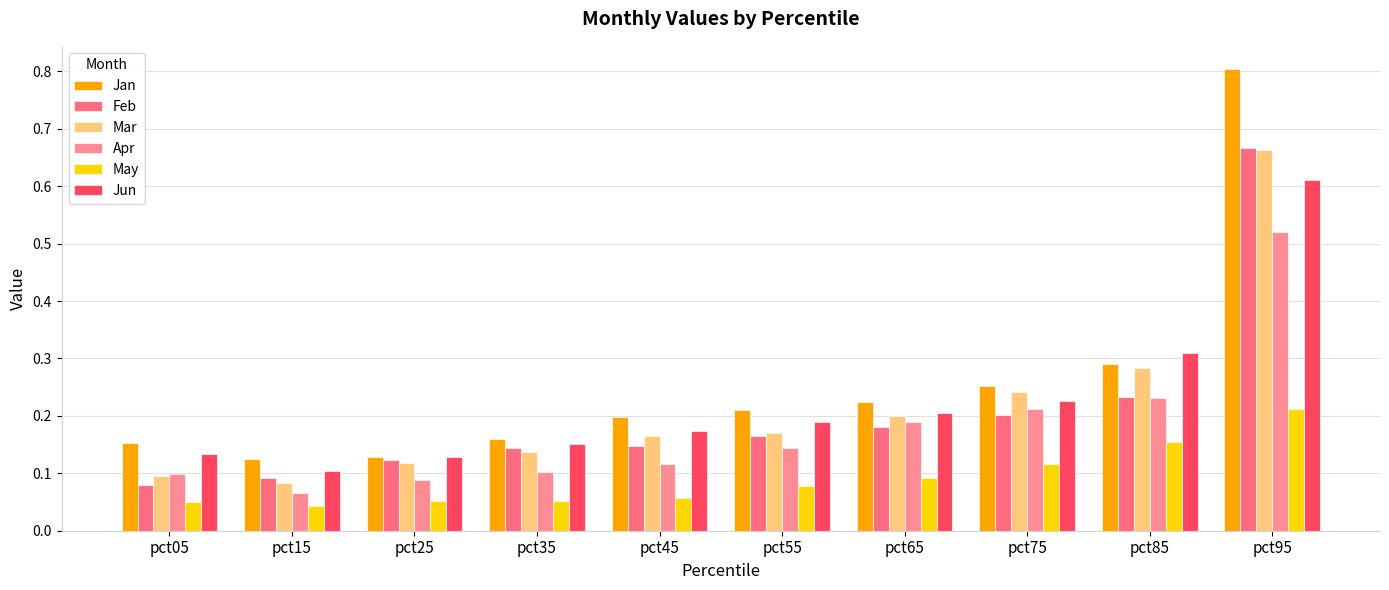

Does the chart contain any negative values?

No